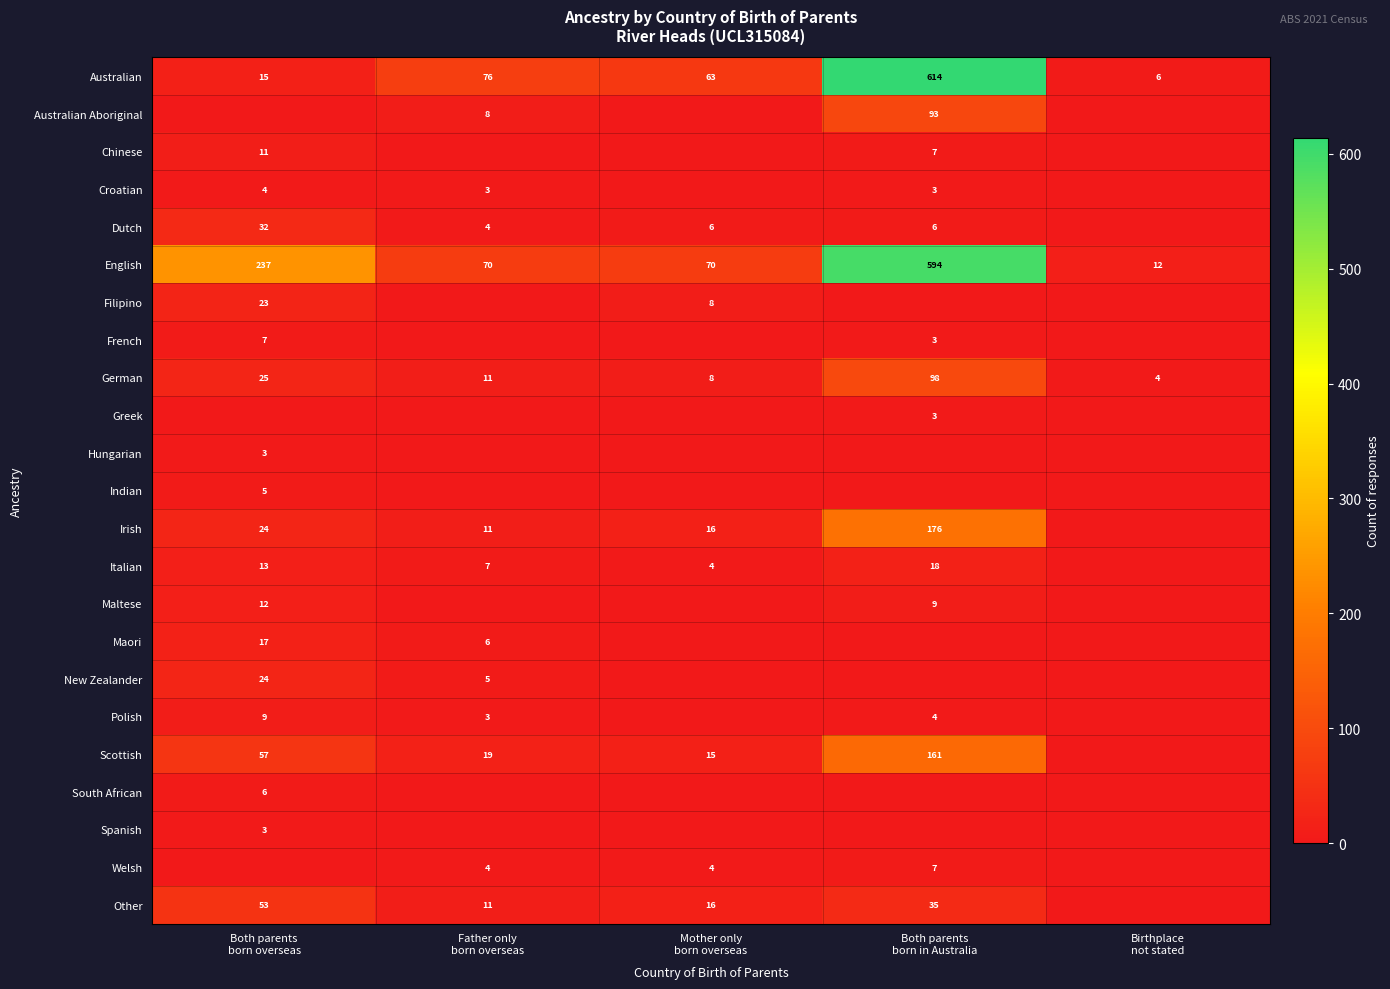

At Mother only born overseas, list the series in order from largest to smallest.

English, Australian, Irish, Other, Scottish, Filipino, German, Dutch, Italian, Welsh, Australian Aboriginal, Chinese, Croatian, French, Greek, Hungarian, Indian, Maltese, Maori, New Zealander, Polish, South African, Spanish